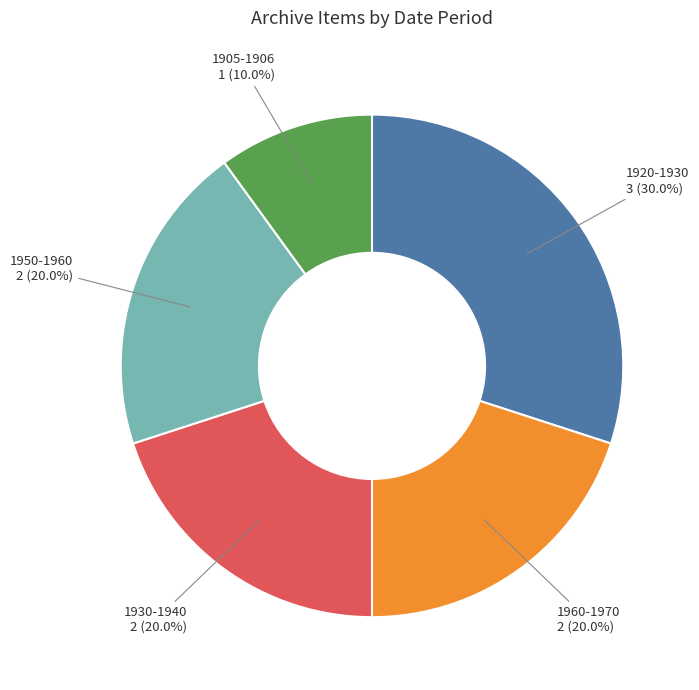

Combined, do 1930-1940 and 1905-1906 account for over 50%?

No